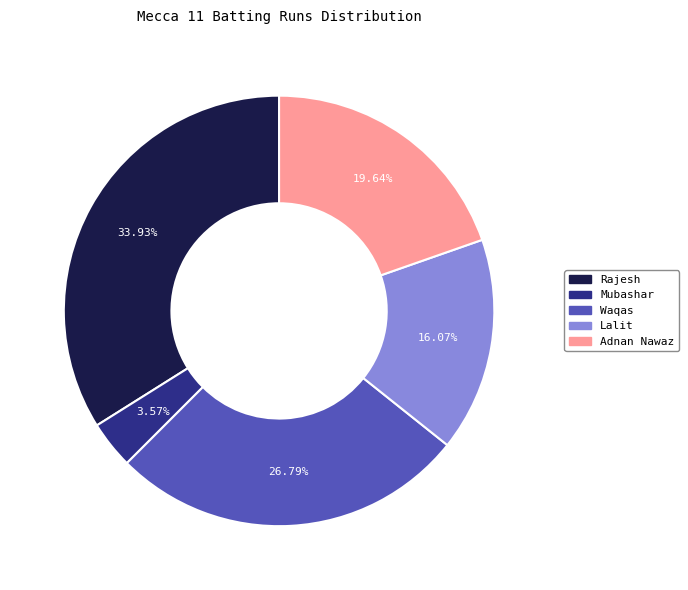

Does any single category account for the majority?

No